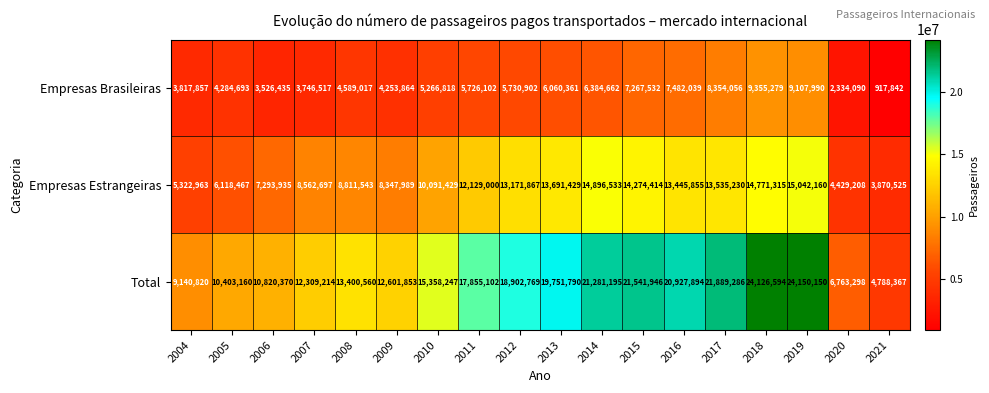

Where is Empresas Estrangeiras nearest to the value 9456342?

2010